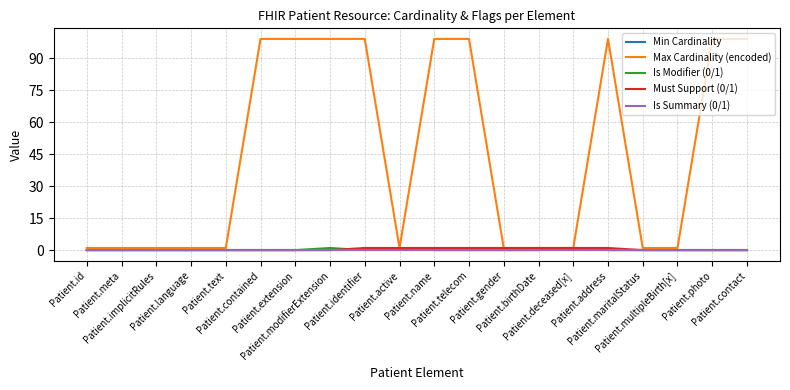

Is this an area chart (filled region under the line)?

No